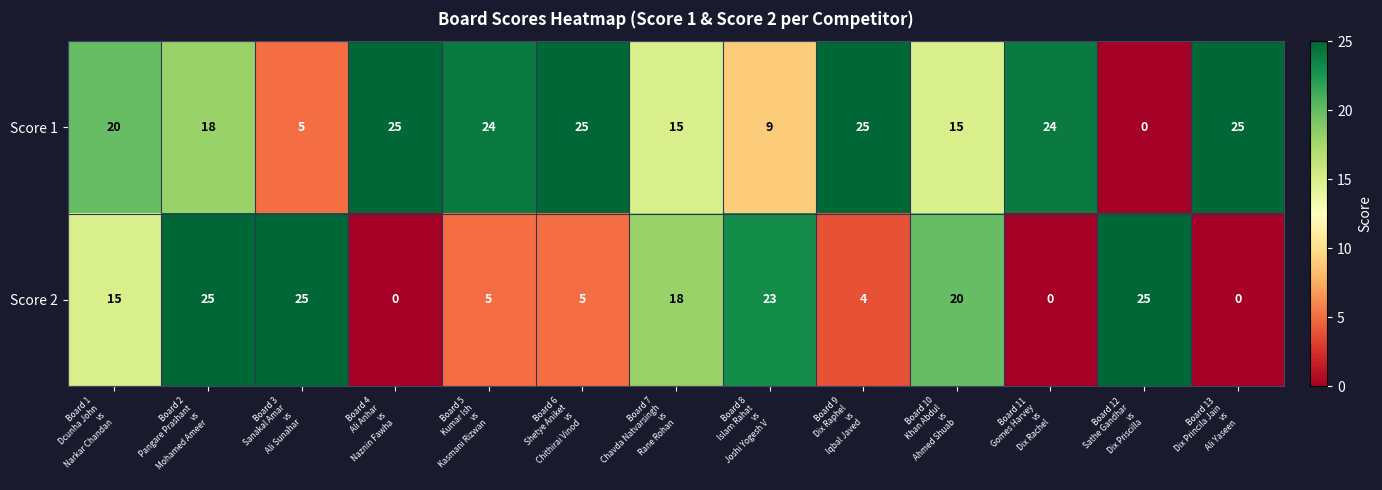

Count the number of categories in the chart.

13